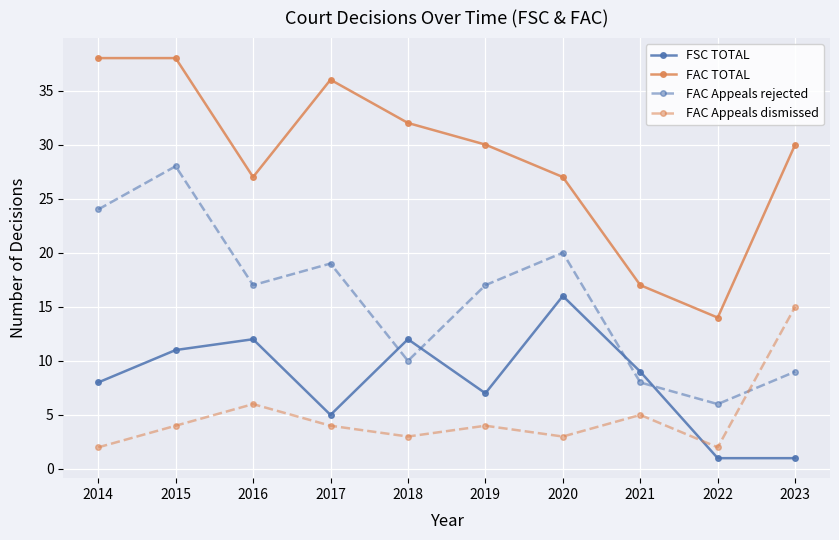

What is the value of the FAC TOTAL point at the 8th from the left?

17